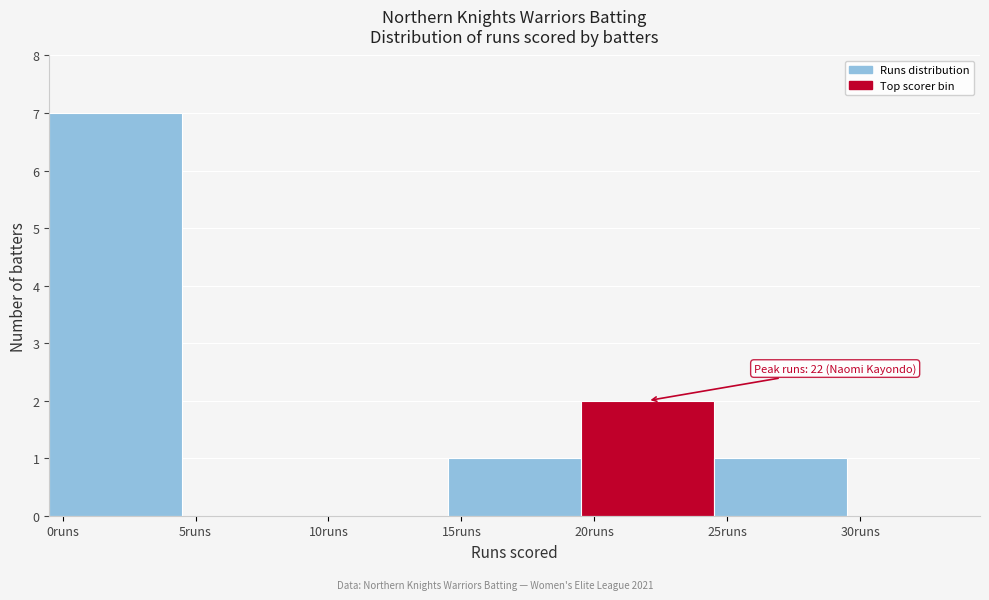

Reading left to right, transcribe all the data shown in this chart.

0runs=7	5runs=0	10runs=0	15runs=1	20runs=2	25runs=1	30runs=0